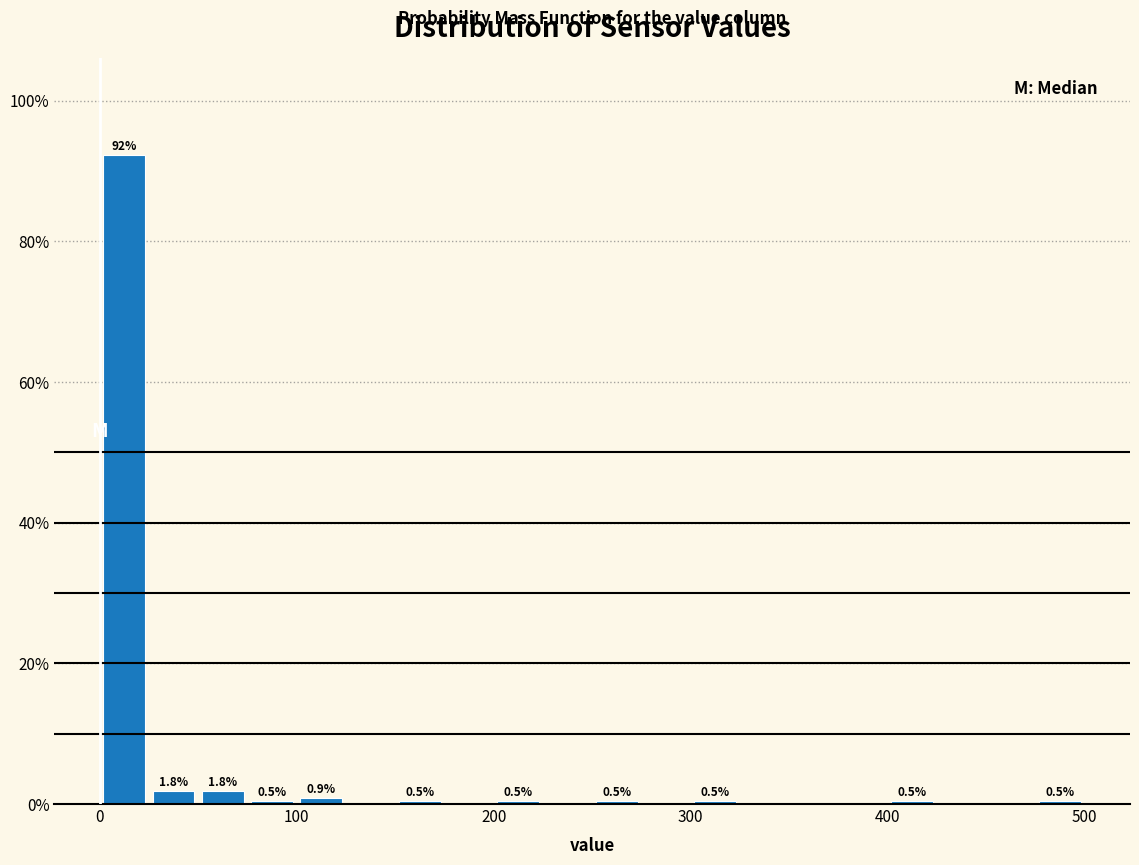

Read against the x-axis, roughly where is the centre of the tallest bar?

10